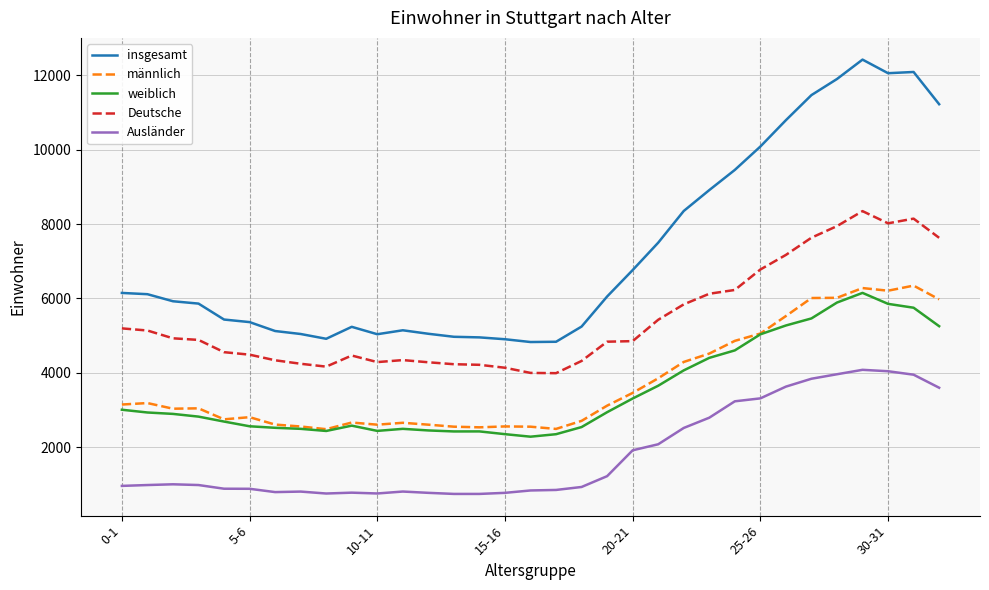

Is this an area chart (filled region under the line)?

No